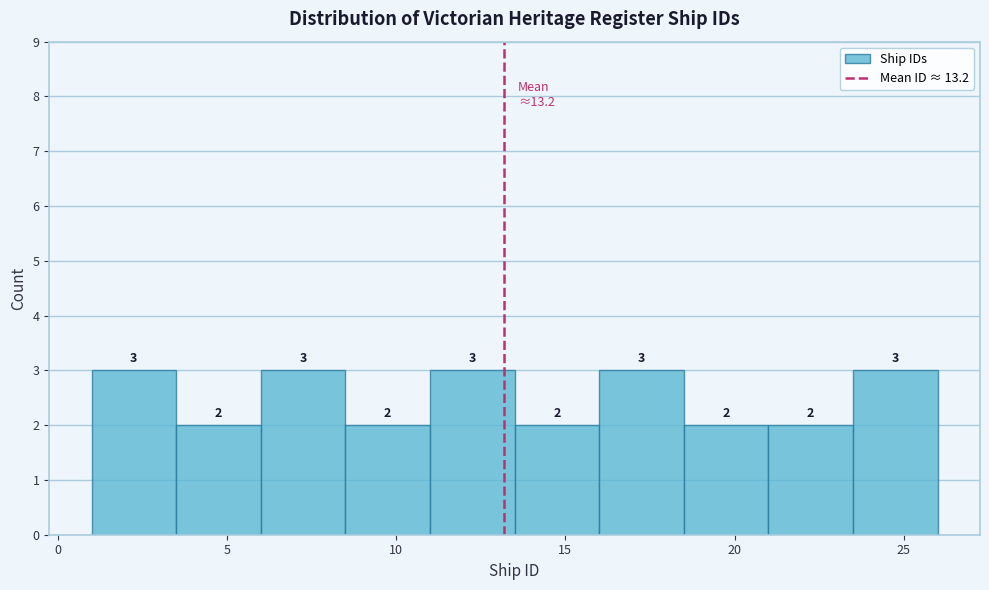

Reading left to right, transcribe this chart: for each bar, give the range it covers on the x-axis and its height.

1.0 to 3.5: 3
3.5 to 6.0: 2
6.0 to 8.5: 3
8.5 to 11.0: 2
11.0 to 13.5: 3
13.5 to 16.0: 2
16.0 to 18.5: 3
18.5 to 21.0: 2
21.0 to 23.5: 2
23.5 to 26.0: 3